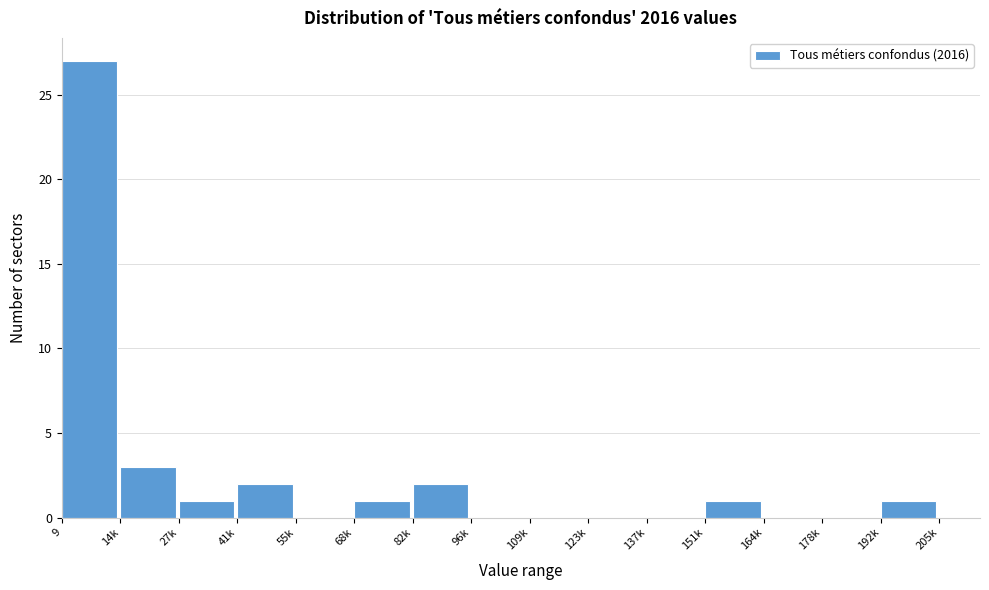

Reading right to left, what are all the values shown in this chart?

192k=1	178k=0	164k=0	151k=1	137k=0	123k=0	109k=0	96k=0	82k=2	68k=1	55k=0	41k=2	27k=1	14k=3	9=27